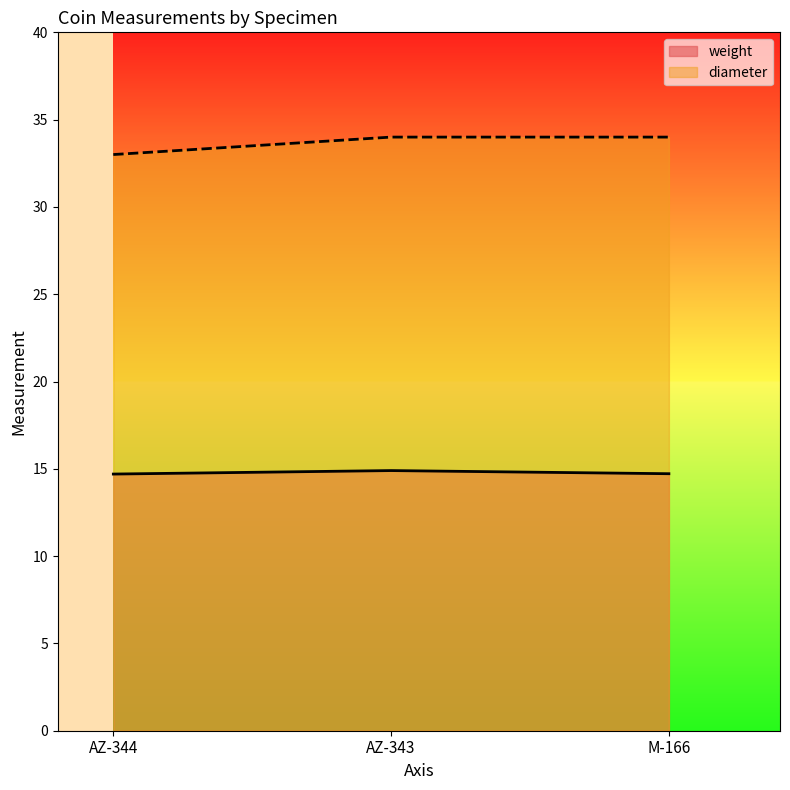

What is the sum of the weight values at M-166 and AZ-343?

29.6